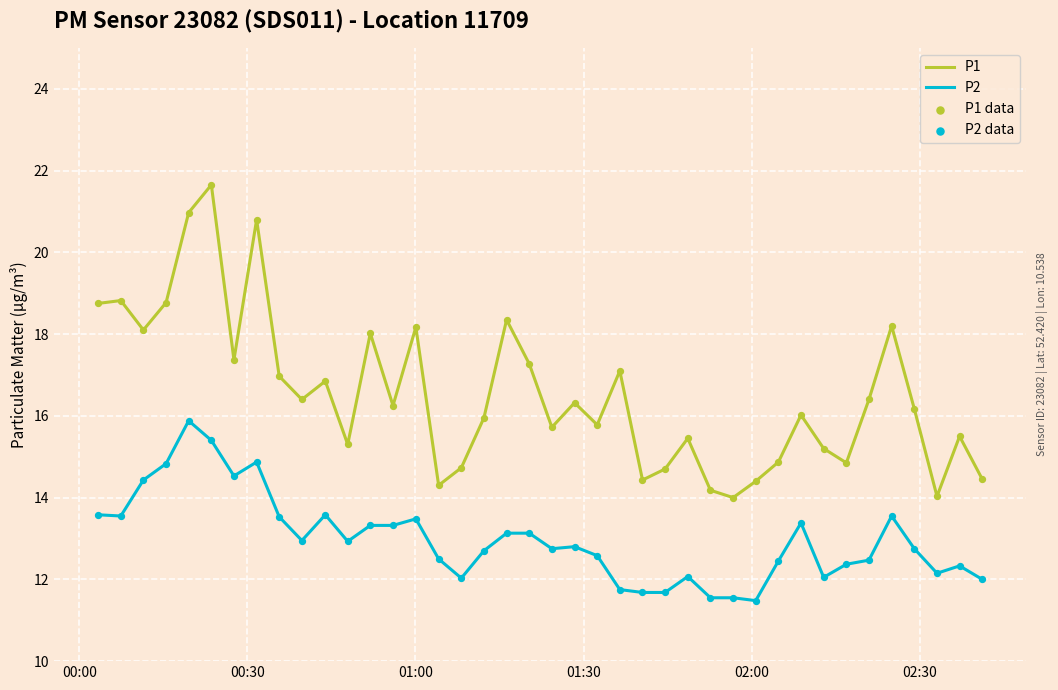

Which series has the widest spread of values?

P1